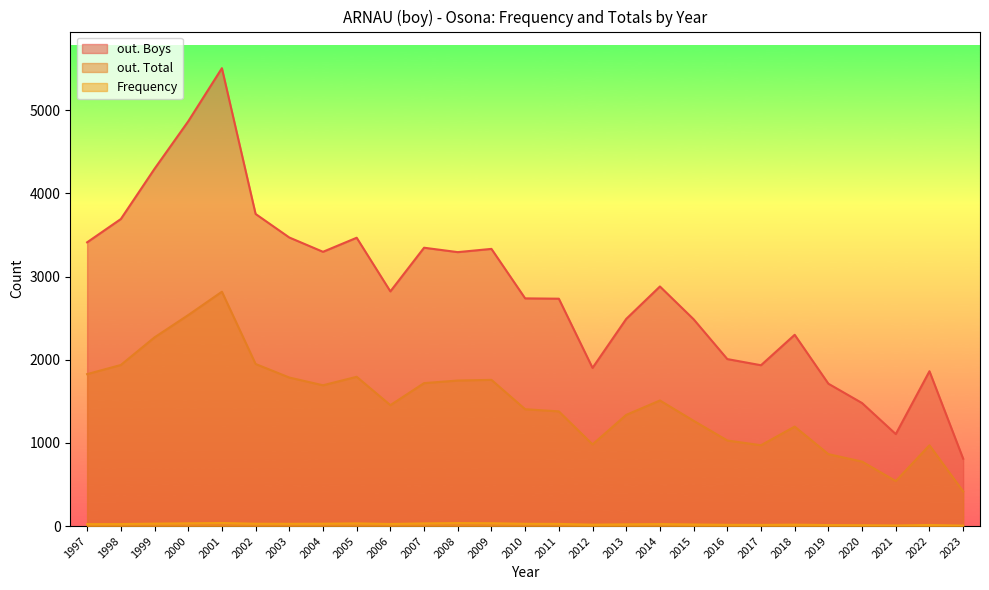

Which label corresponds to the largest value in the chart?

2001